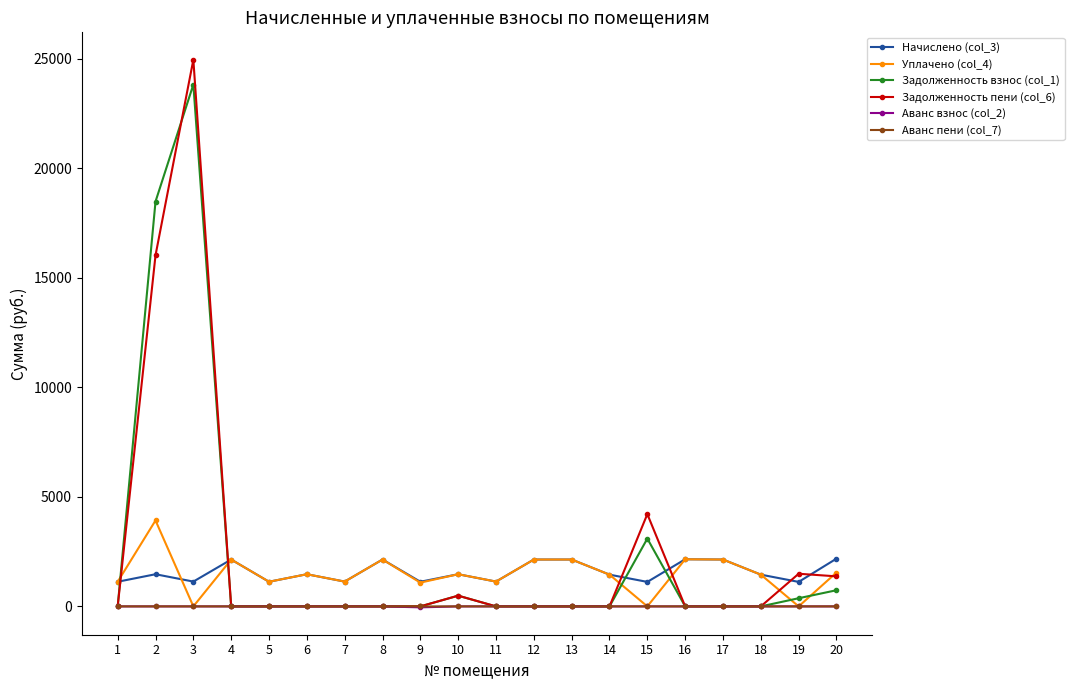

Is this an area chart (filled region under the line)?

No